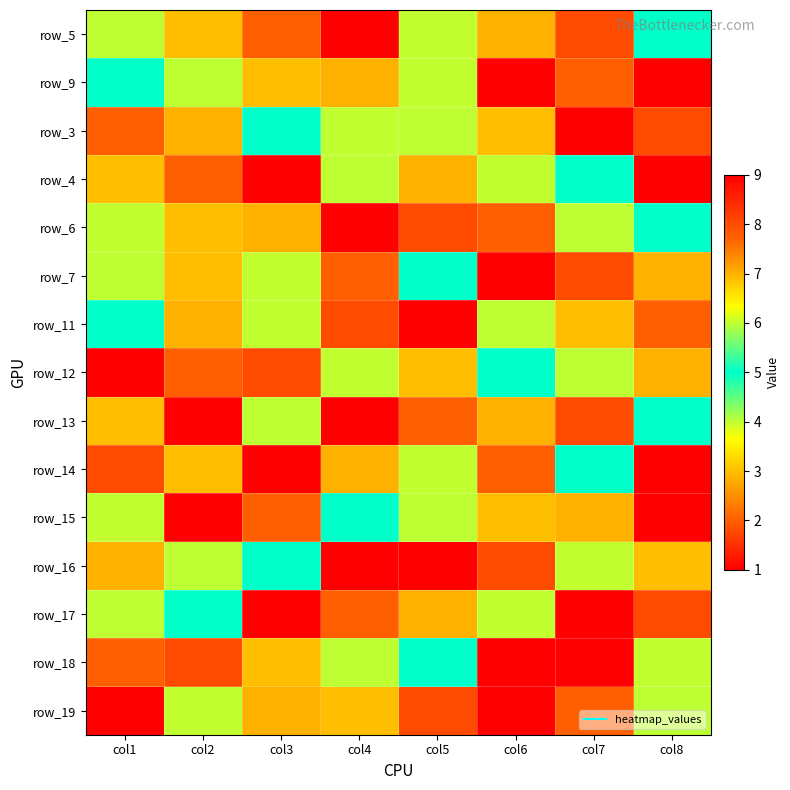

What is the smallest value displayed?

1